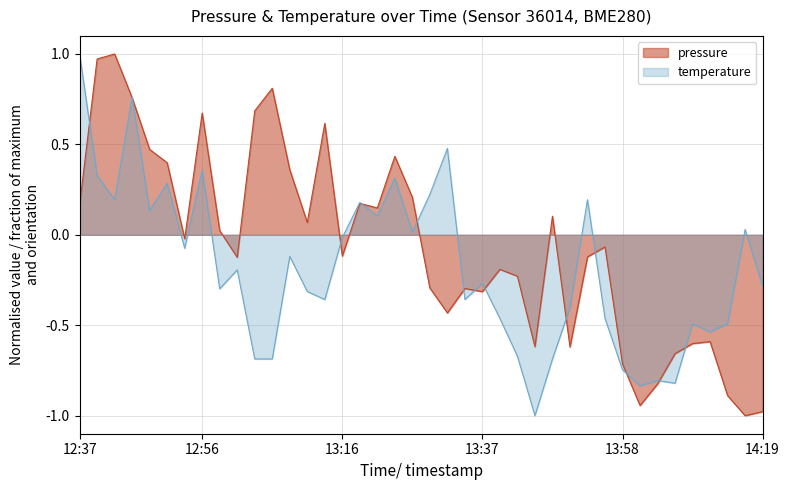

What is the minimum value shown in the chart?

-1.0